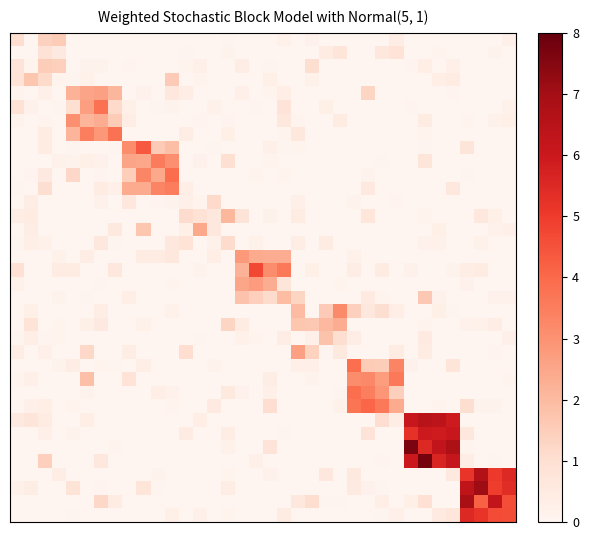

What is the greatest value displayed?

7.8